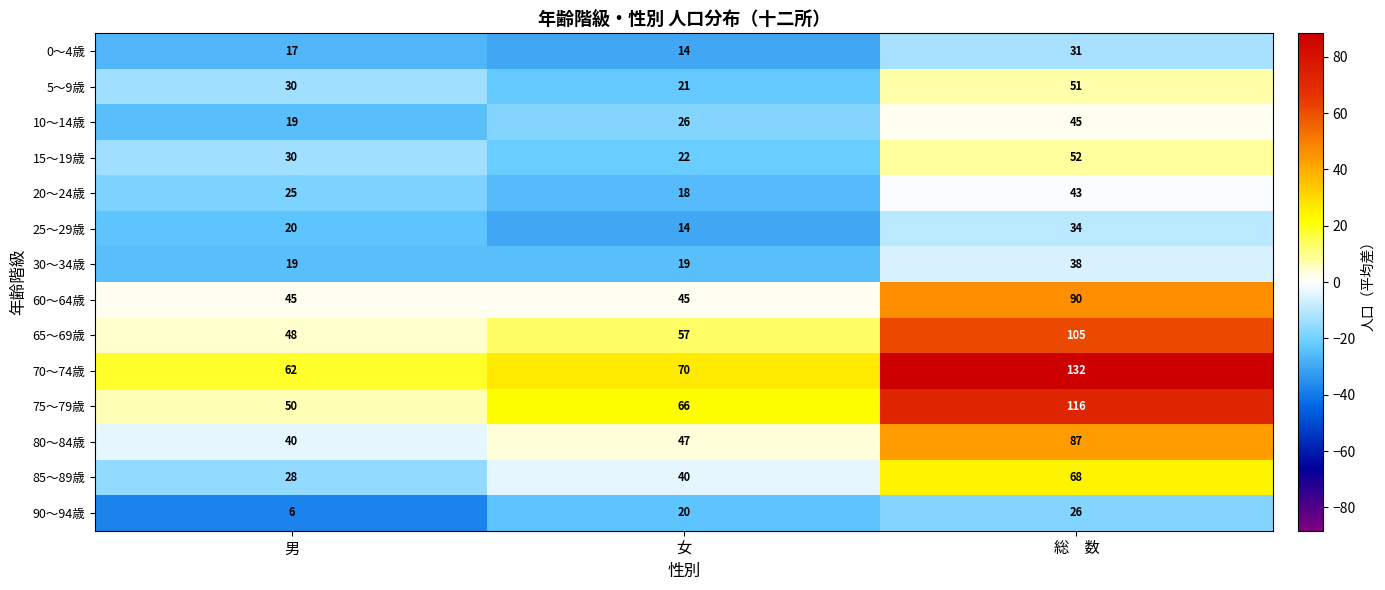

The value of 80～84歳 at 総　数 is 87. True or false?

True